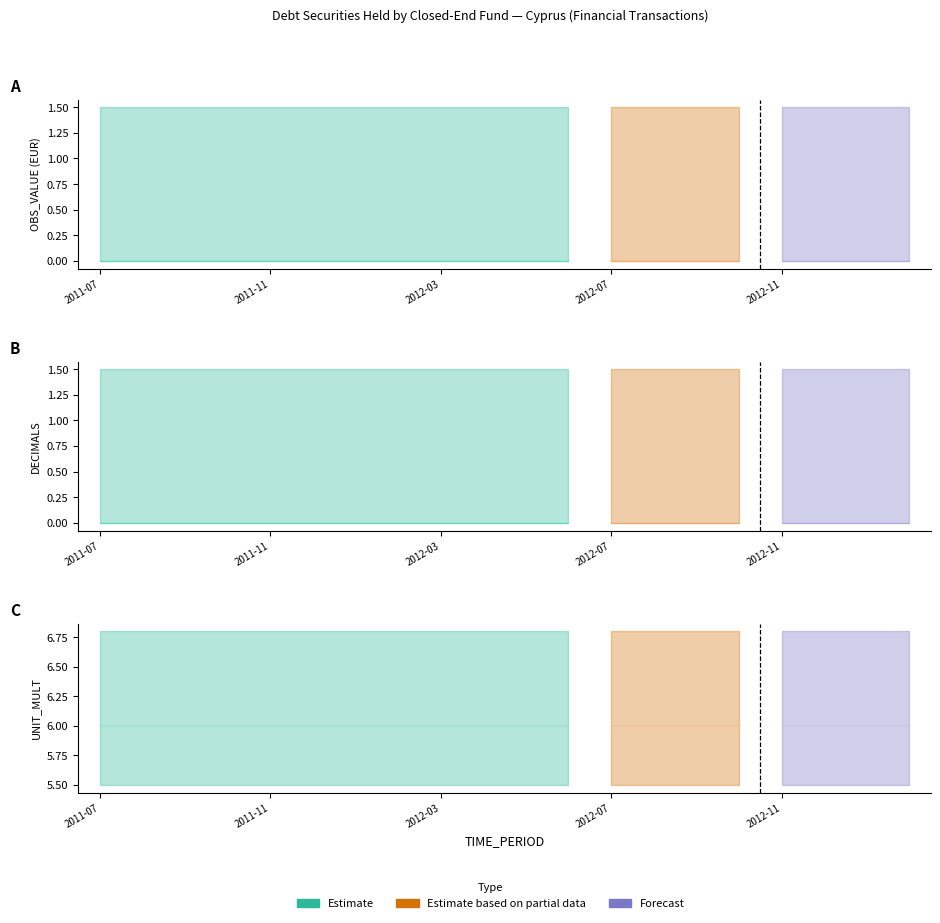

How many data points does each series have?

20